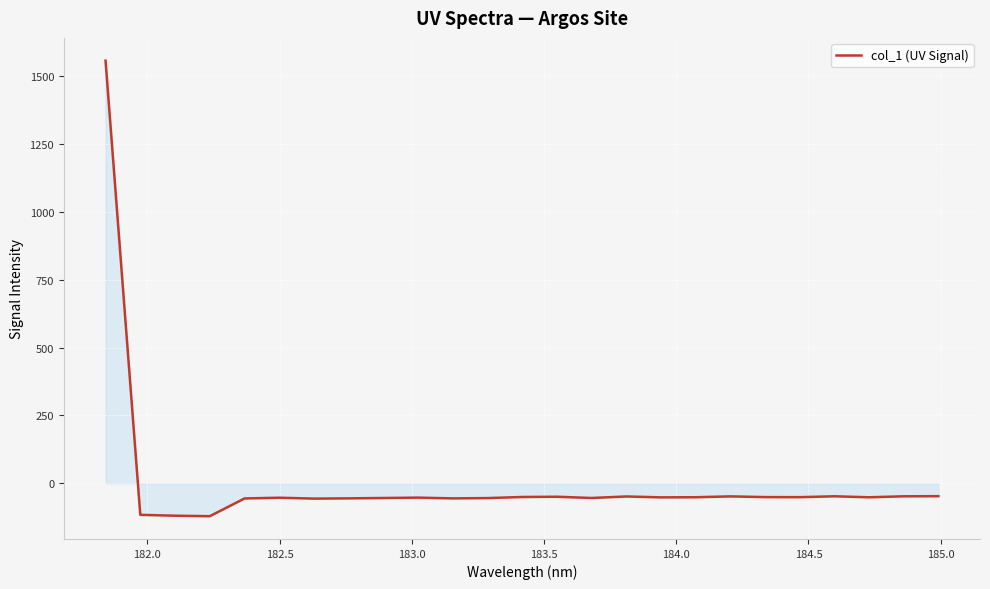

How many series are shown in this chart?

1